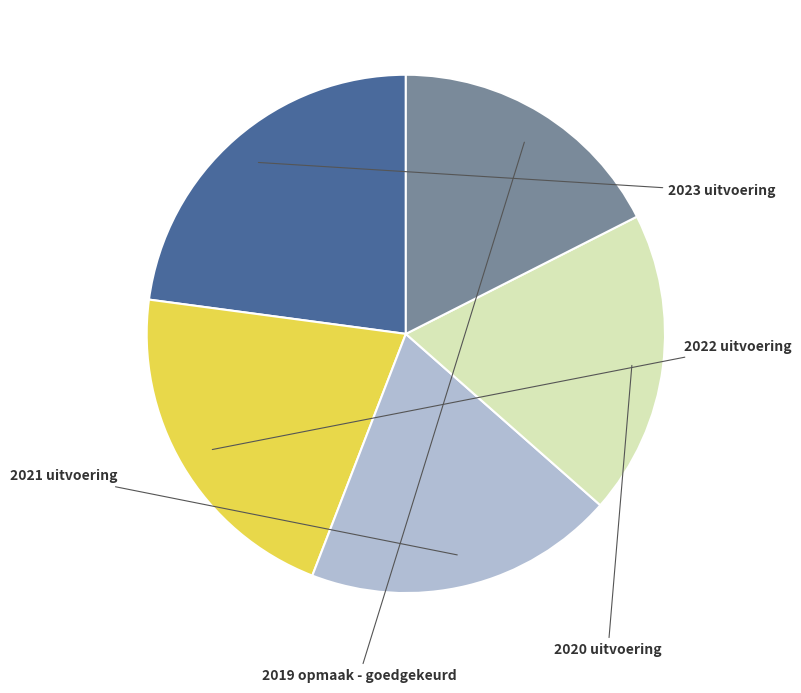

Does any single category account for the majority?

No